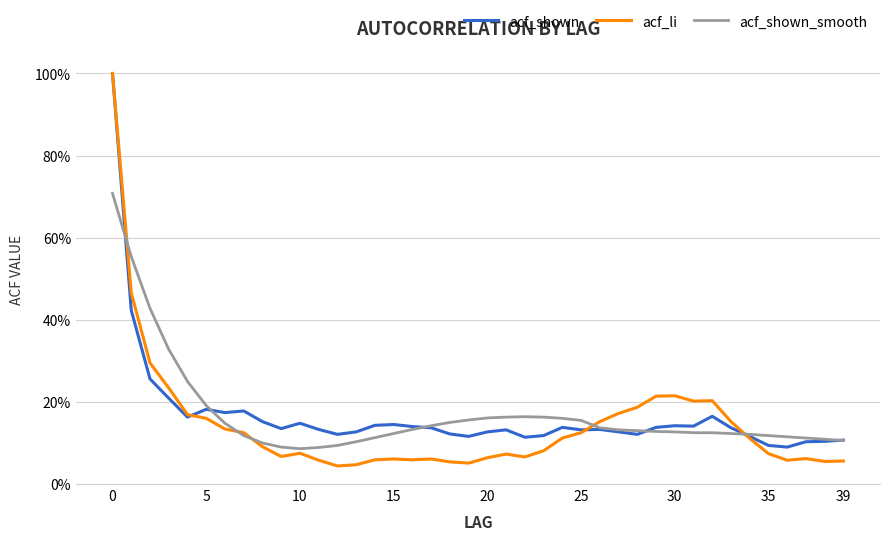

How many times do acf_shown_smooth and acf_li cross each other?

5